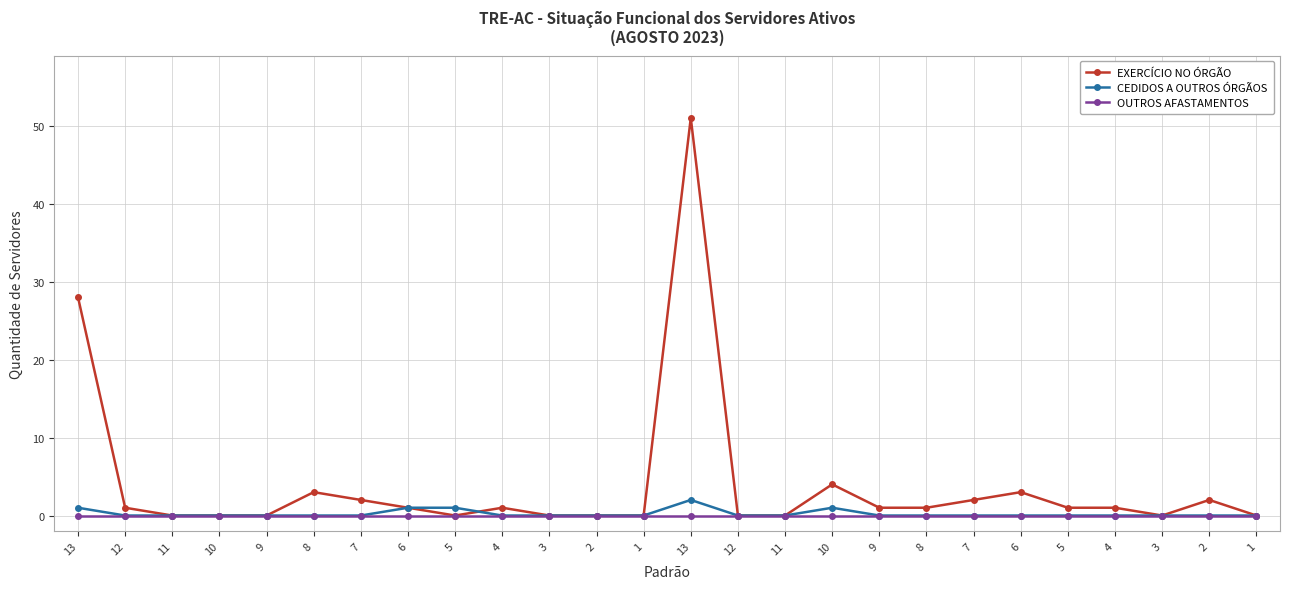

What are all the series names shown in the legend?

EXERCÍCIO NO ÓRGÃO, CEDIDOS A OUTROS ÓRGÃOS, OUTROS AFASTAMENTOS